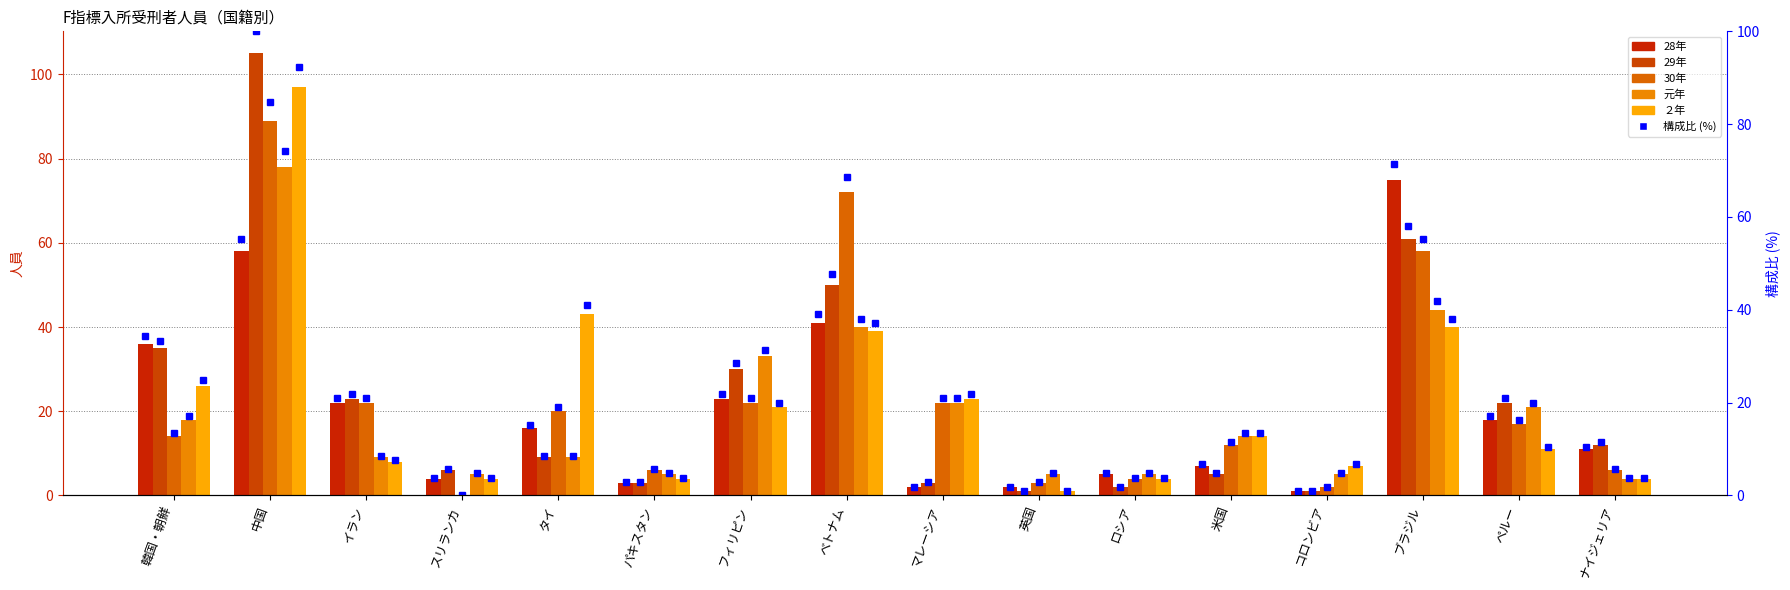

What is the difference between the maximum and minimum values in the 30年 series?

89.0